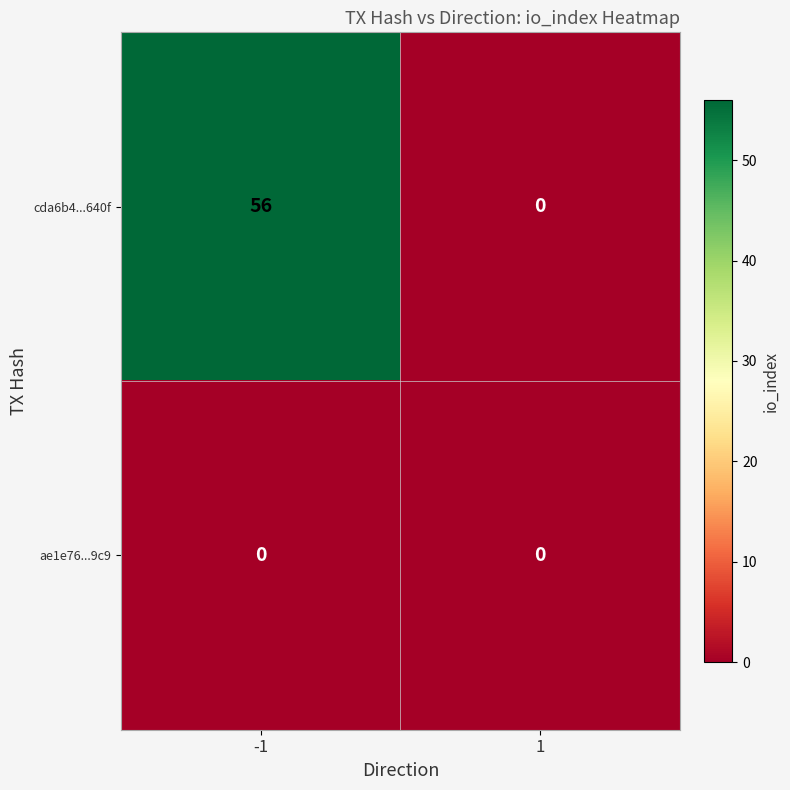

Which series has the widest spread of values?

cda6b4...640f